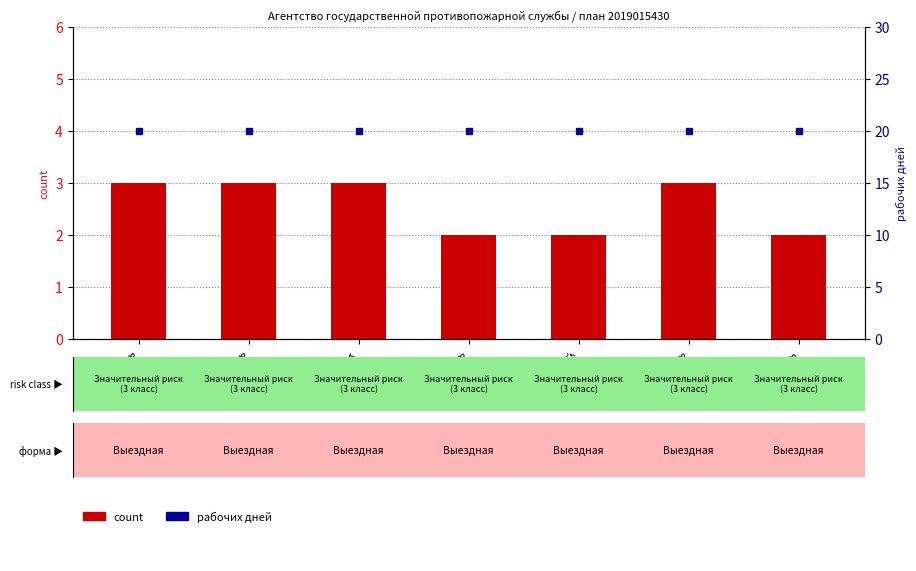

Reading right to left, what are all the values shown in this chart?

count: Июль=2	Июнь=3	Май=2	Апрель=2	Март=3	Февраль=3	Январь=3
рабочих дней: Июль=20	Июнь=20	Май=20	Апрель=20	Март=20	Февраль=20	Январь=20